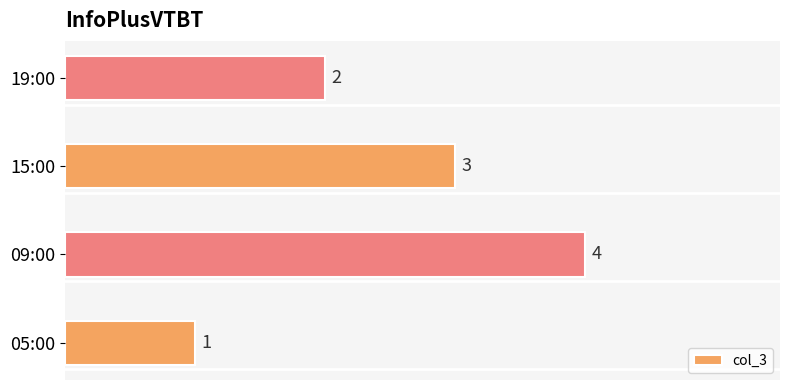

Reading top to bottom, what are all the values shown in this chart?

19:00=2	15:00=3	09:00=4	05:00=1